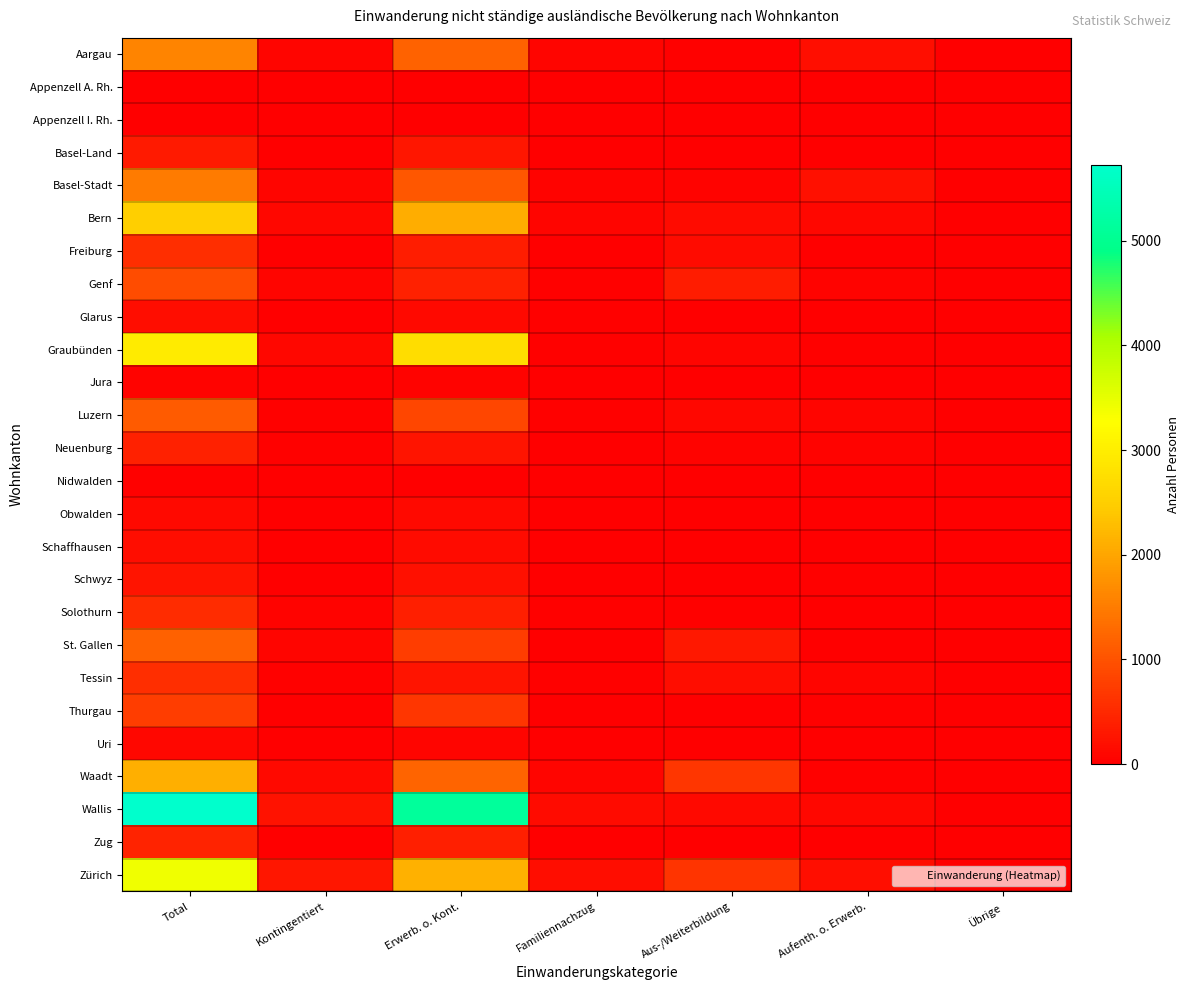

How many data points does each series have?

7